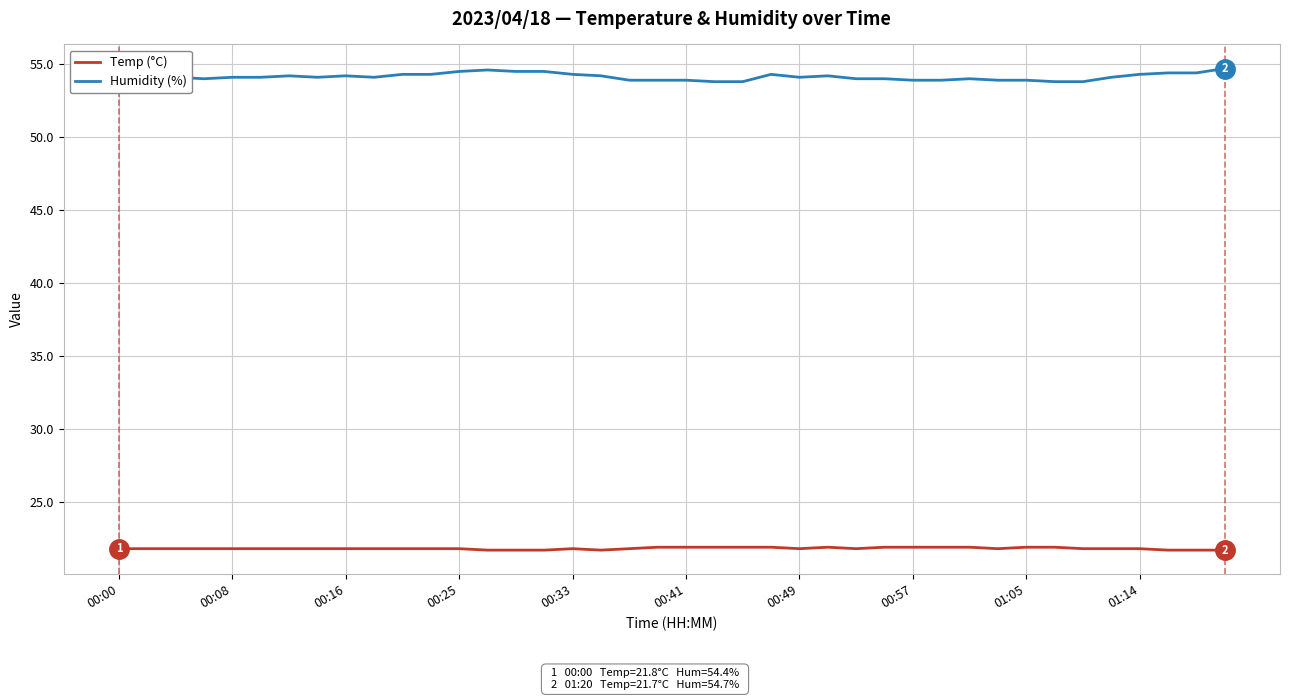

True or false: Temp (°C) and Humidity (%) intersect in this chart.

False